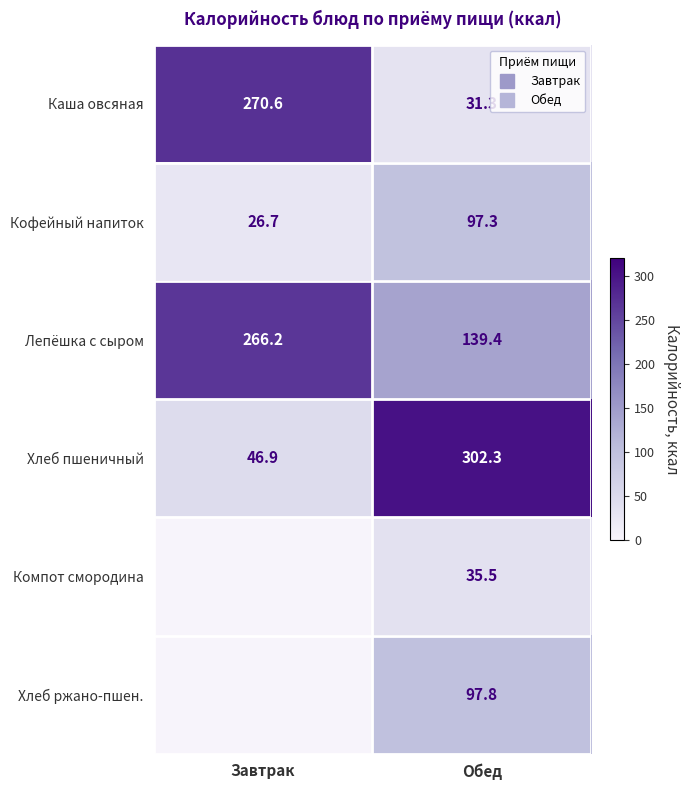

Between Завтрак and Обед, which is larger?

Завтрак